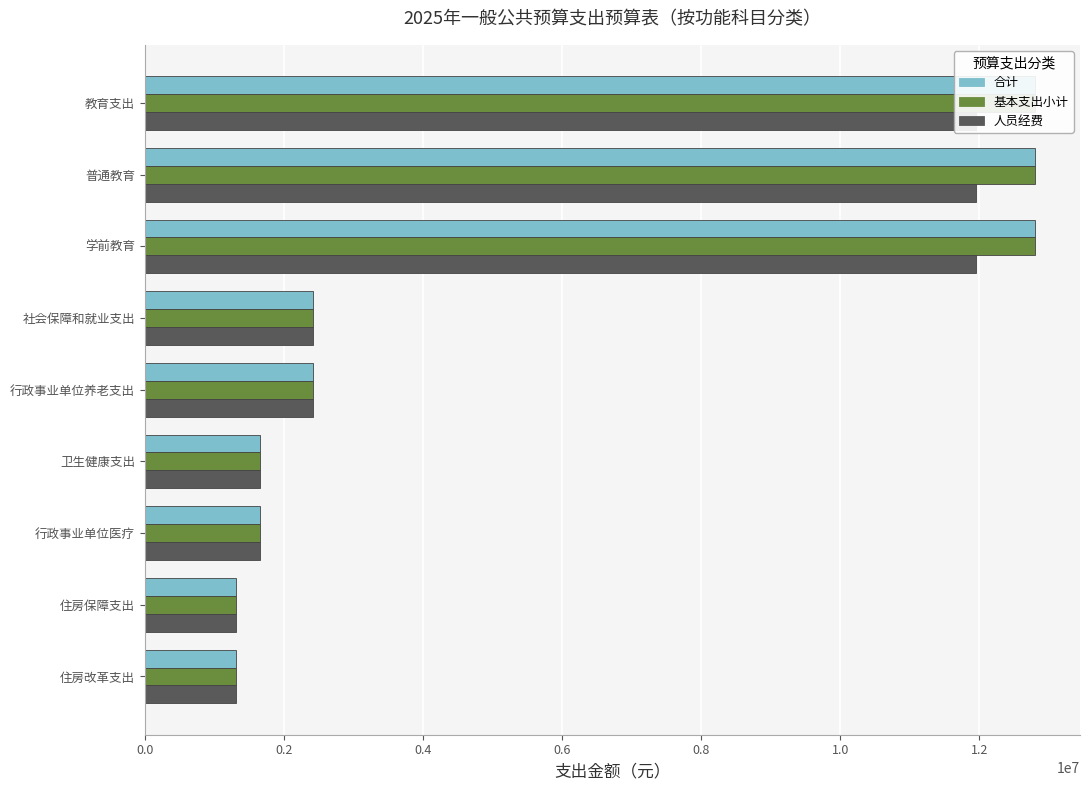

How many values in the 合计 series exceed 2413939?

5